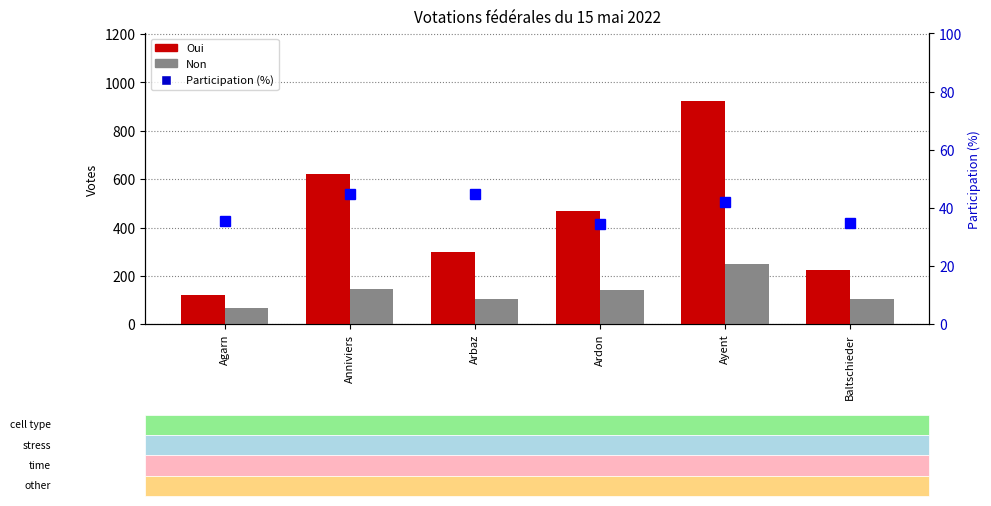

Are the bars horizontal?

No